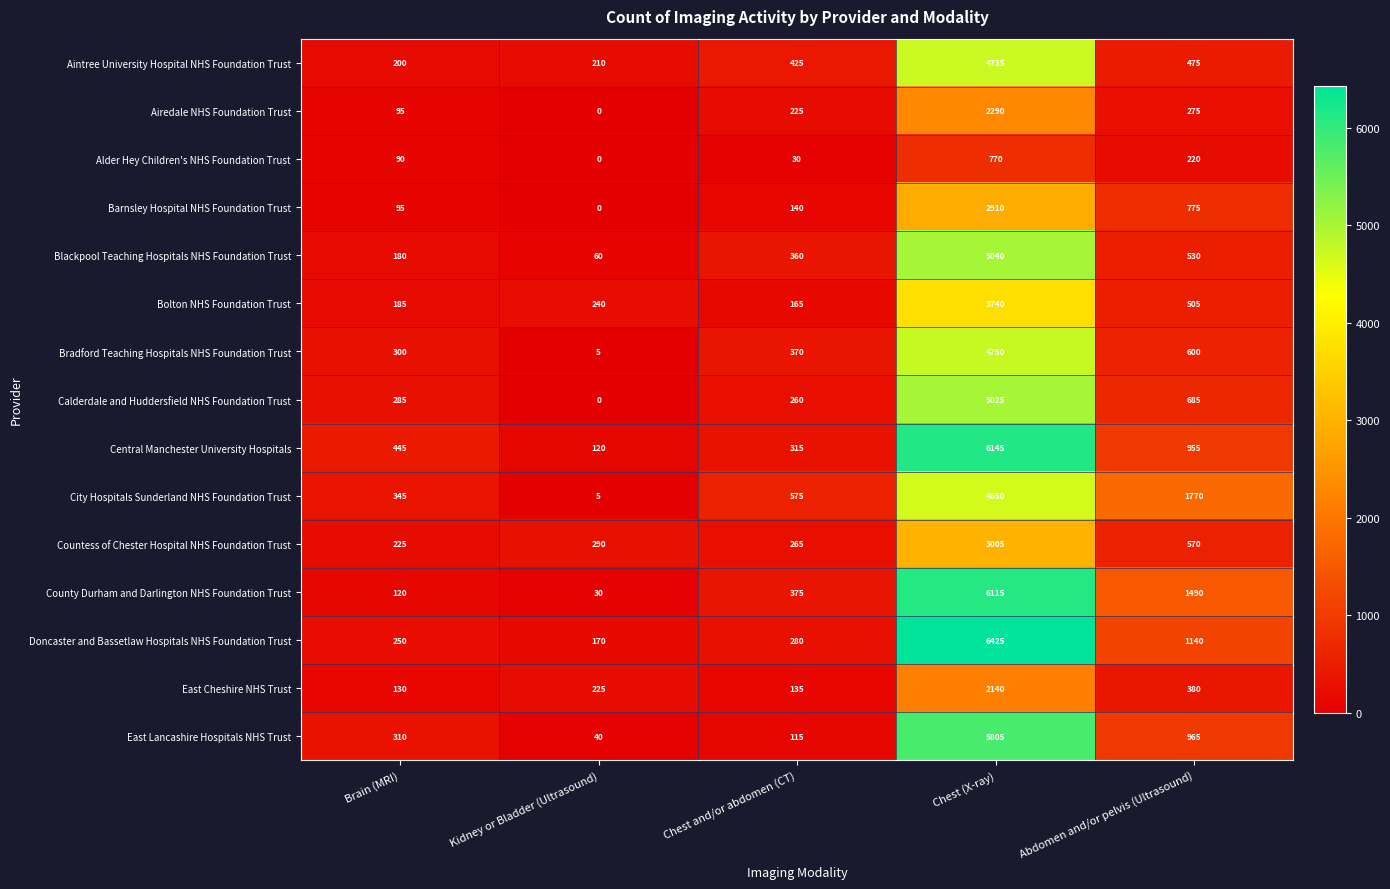

What is the difference between the Alder Hey Children's NHS Foundation Trust values at Chest (X-ray) and Chest and/or abdomen (CT)?

740